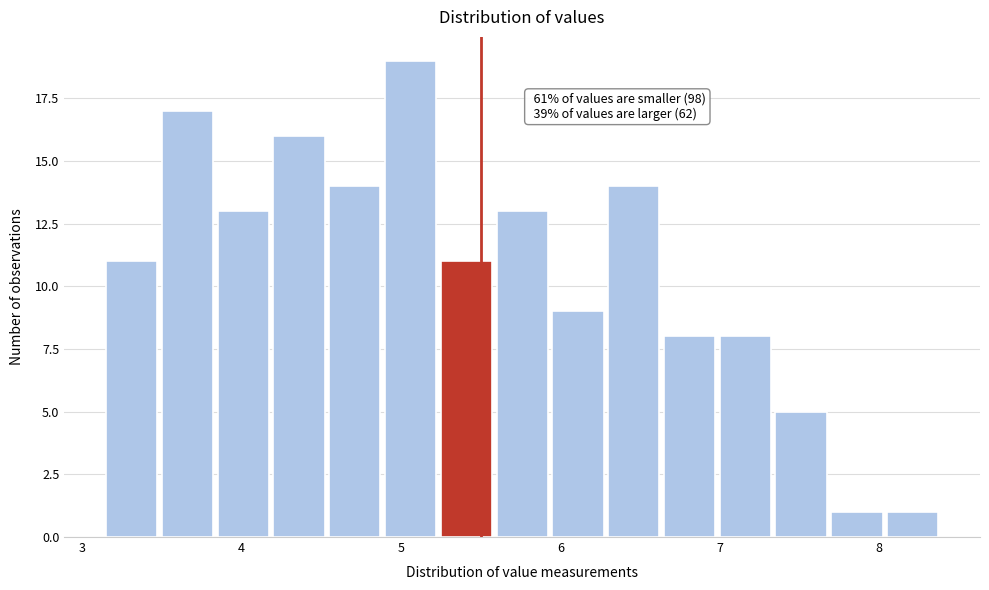

Read against the x-axis, roughly where is the centre of the tallest bar?

5.1